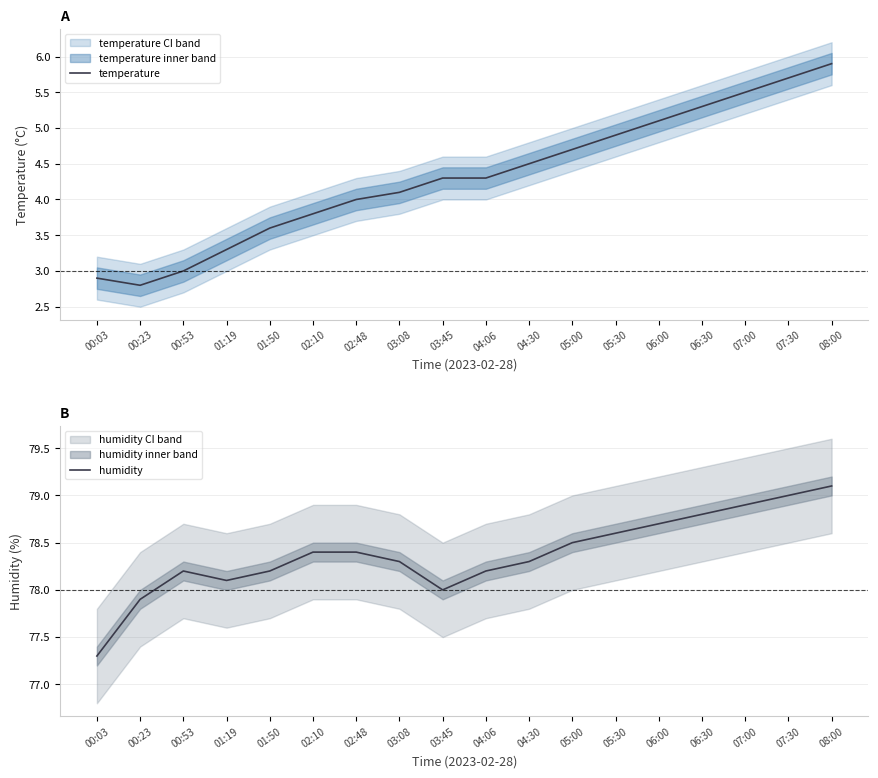

At which label does temperature reach its minimum?

00:23